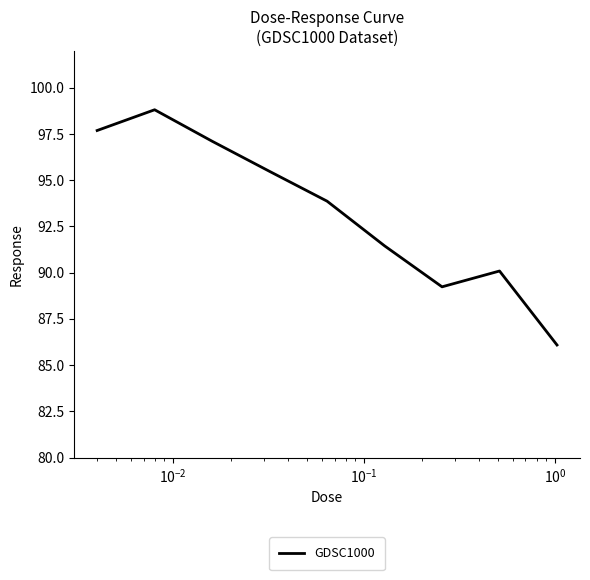

What is the difference between the maximum and minimum values?

12.7